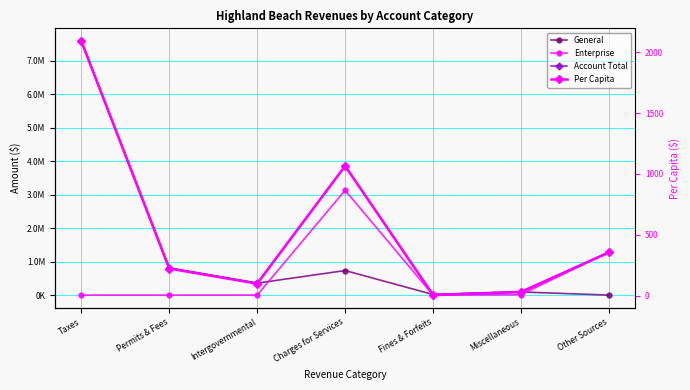

Between Fines & Forfeits and Permits & Fees, which is larger?

Permits & Fees